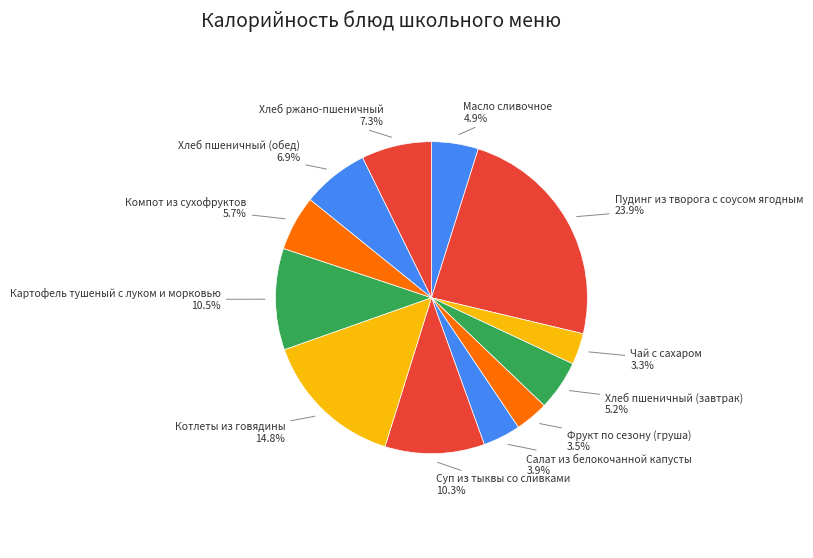

Which slice is the smallest?

Чай с сахаром